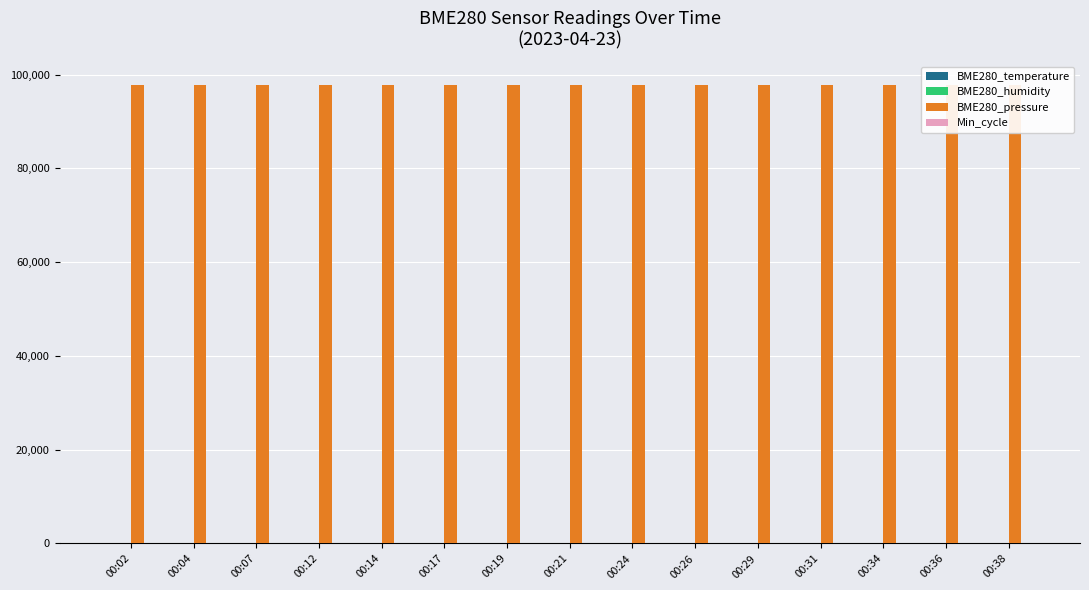

Which series has the largest total across all categories?

BME280_pressure